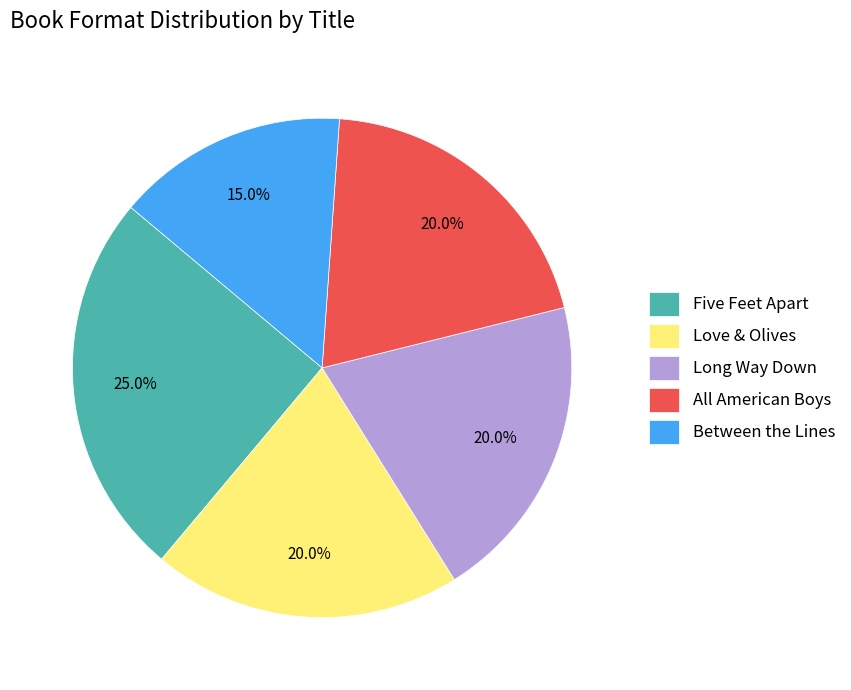

The Long Way Down slice represents 5% of the pie. True or false?

False